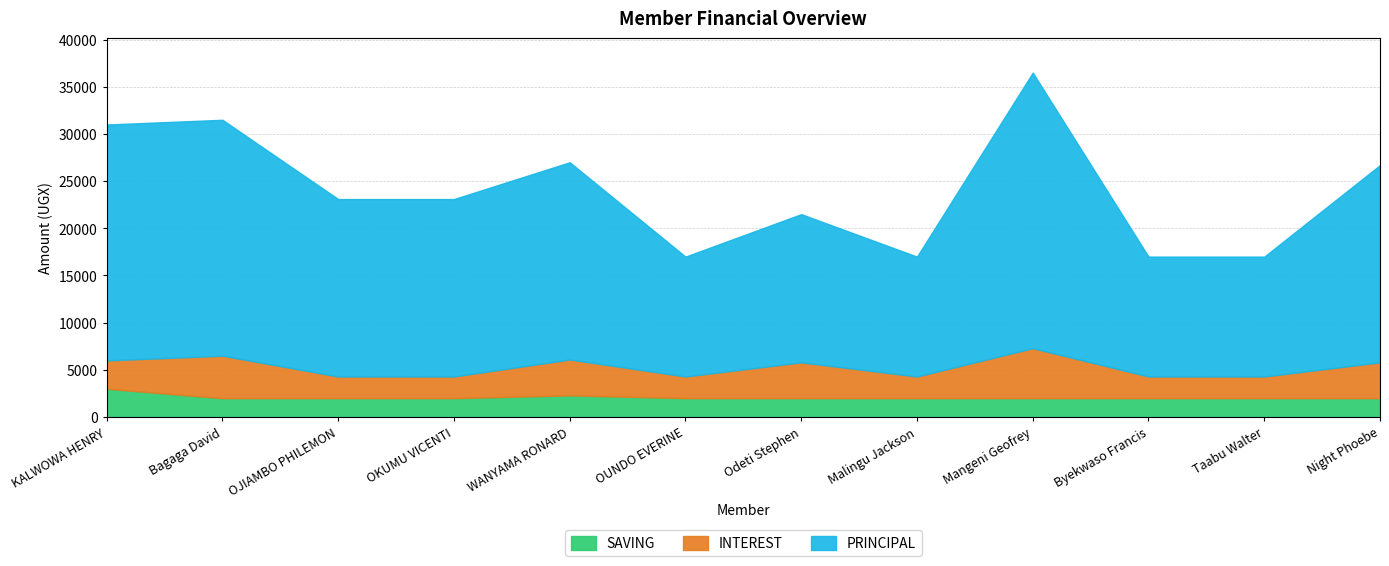

True or false: INTEREST and SAVING cross at least once.

False